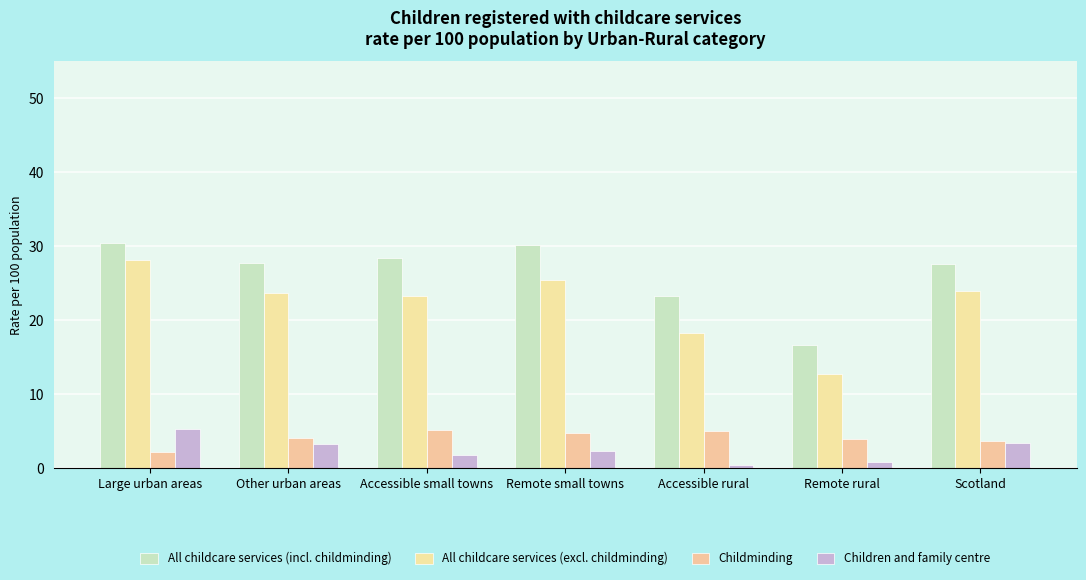

What value does the Children and family centre series have at Accessible rural?

0.5